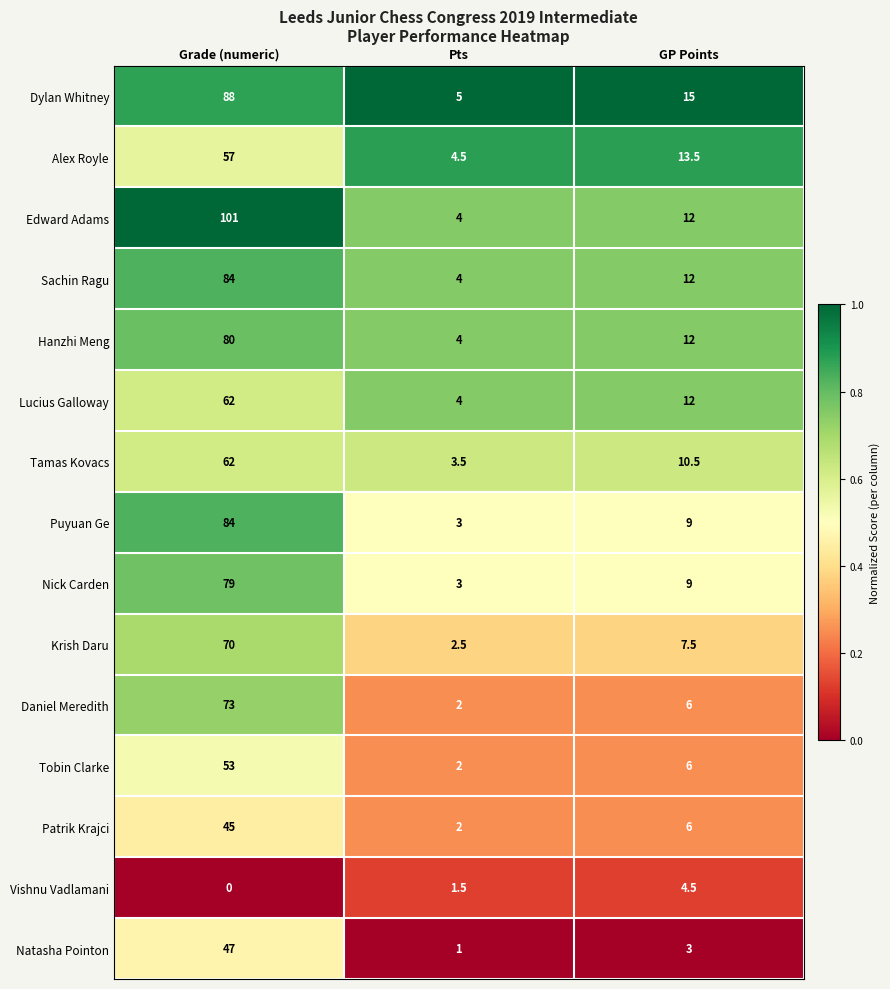

Which category has the highest value across all series?

Grade (numeric)